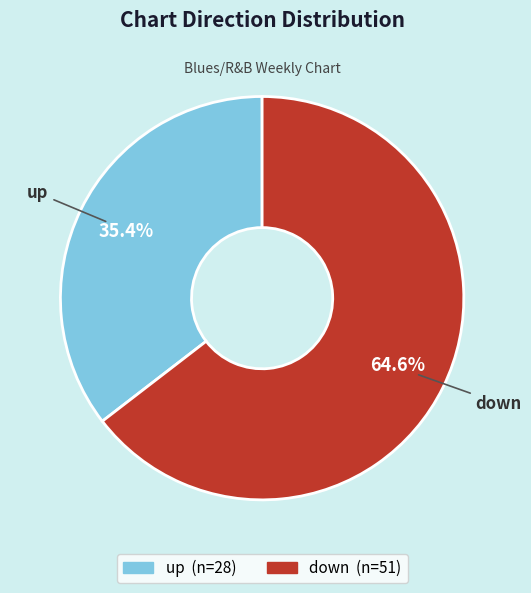

To the nearest percent, what portion does down represent?

65%